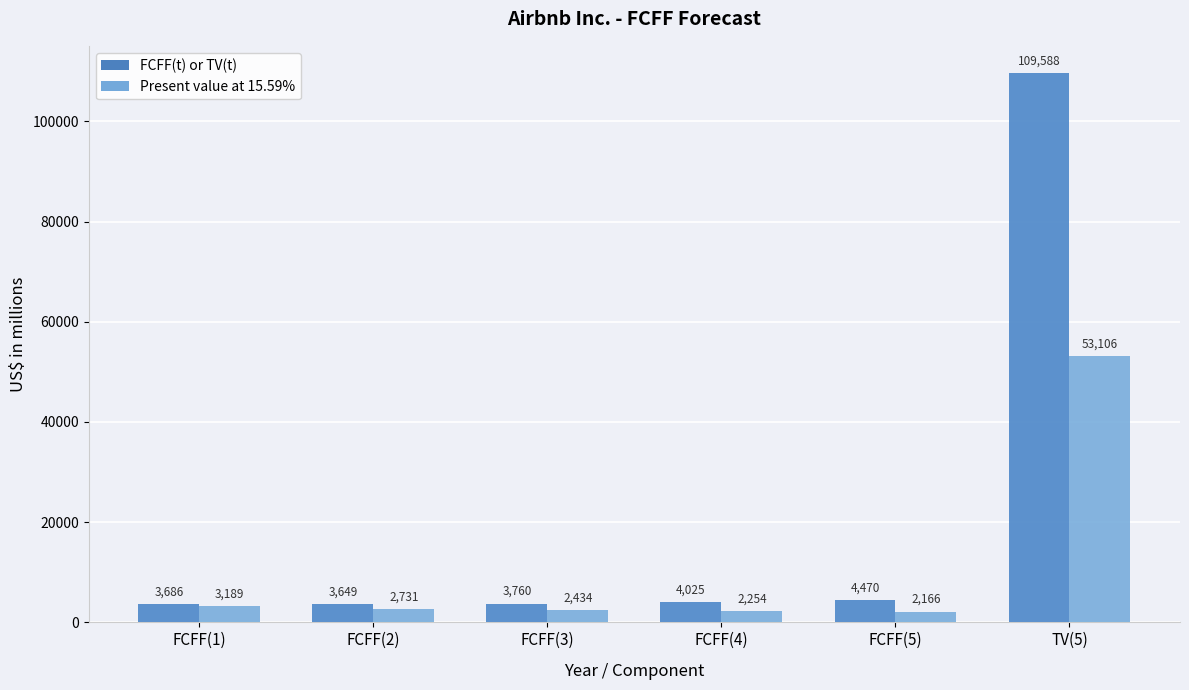

At which label is FCFF(t) or TV(t) closest to 56618?

FCFF(5)